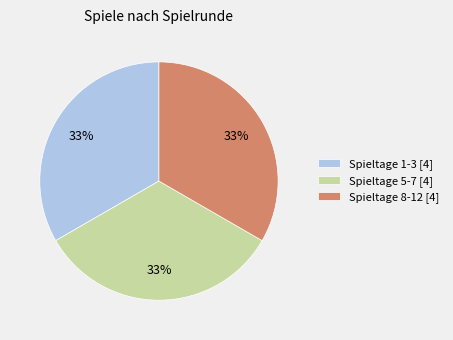

To the nearest percent, what portion does Spieltage 8-12 [4] represent?

33%